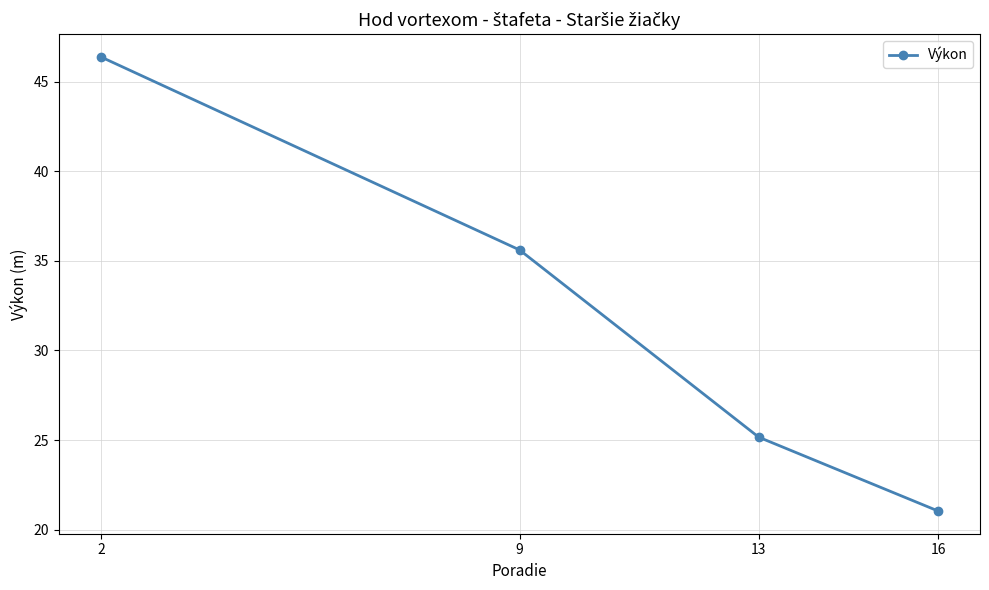

Count the number of values greater than 35.

2